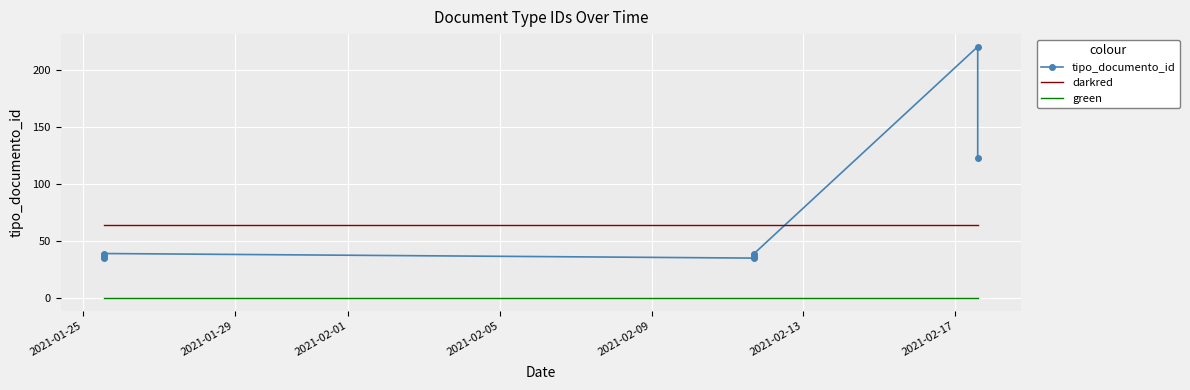

True or false: tipo_documento_id and green intersect in this chart.

False